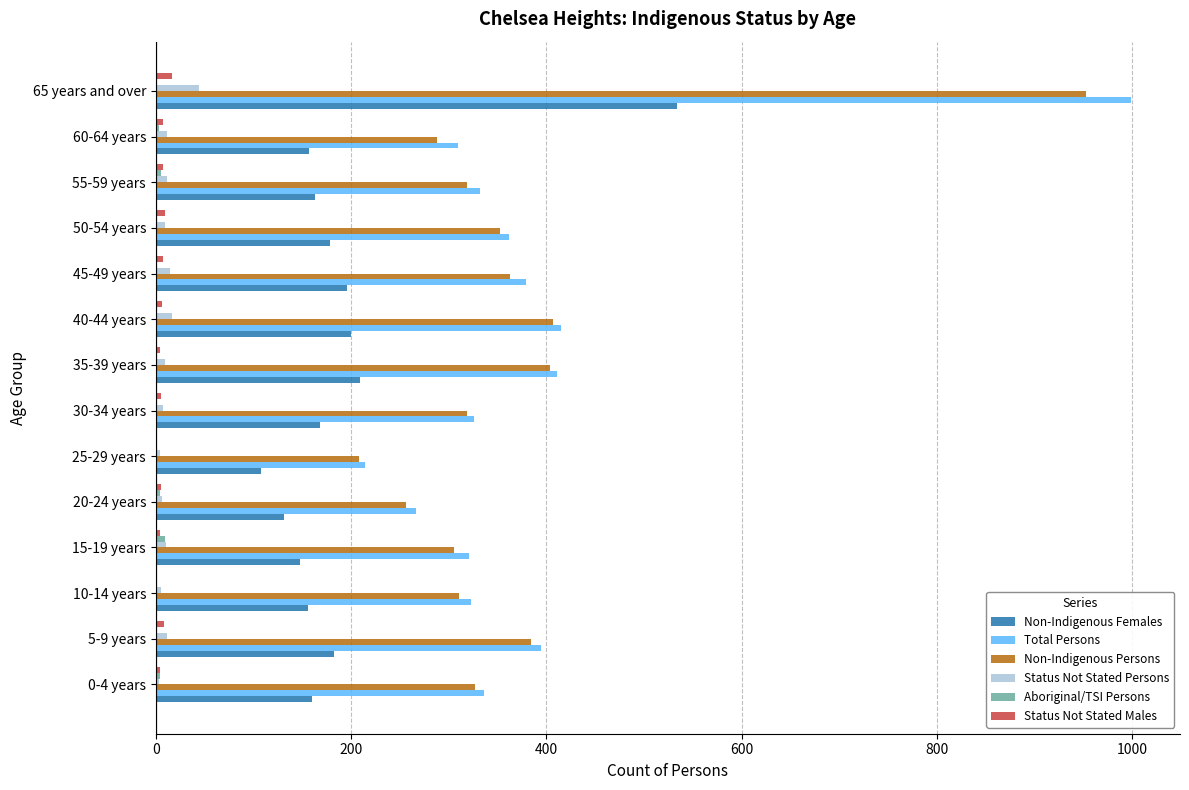

Count the number of data series in this chart.

6